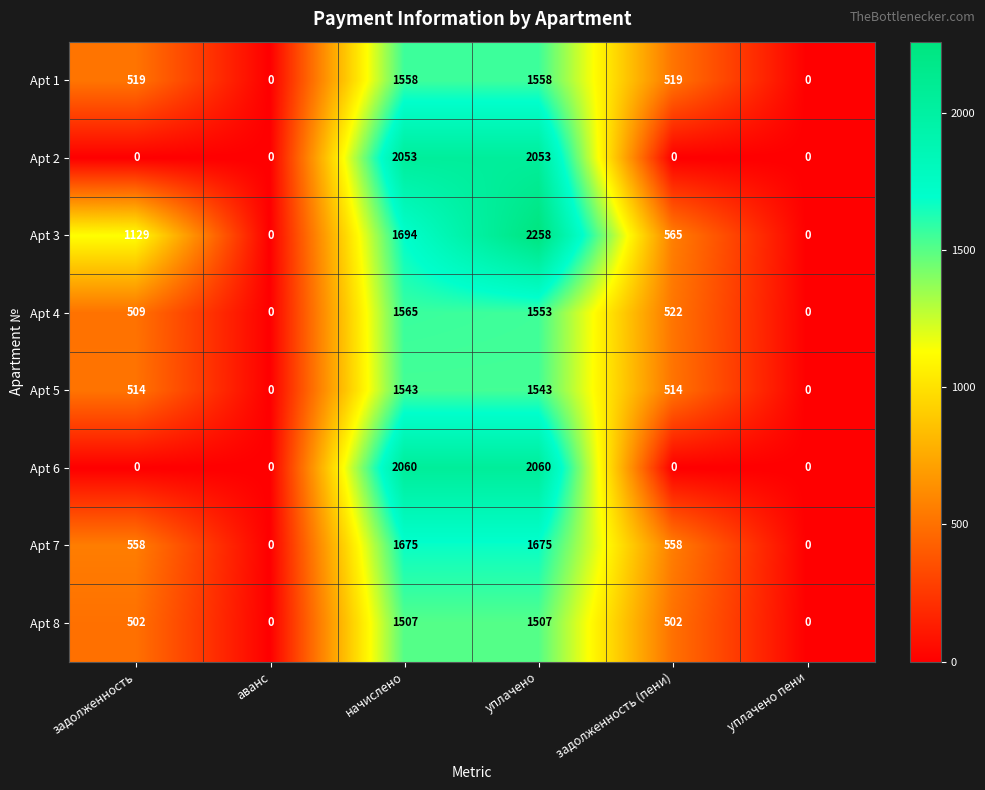

Is it true that Apt 1 equals 1558 at уплачено?

True